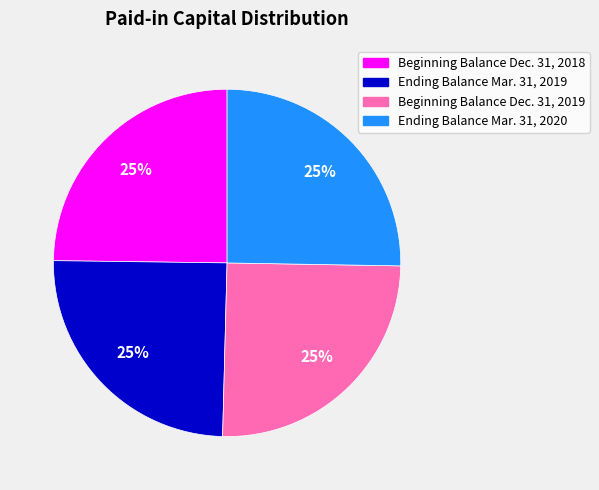

Is there any slice that represents more than half of the pie?

No